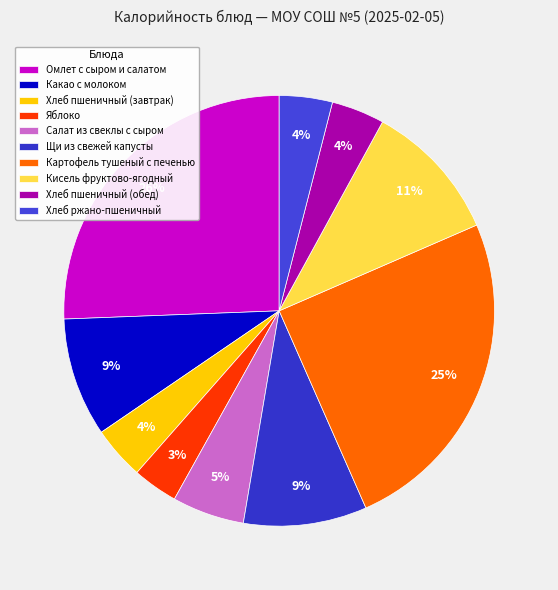

What portion of the pie excludes Хлеб пшеничный (обед)?

96.0%